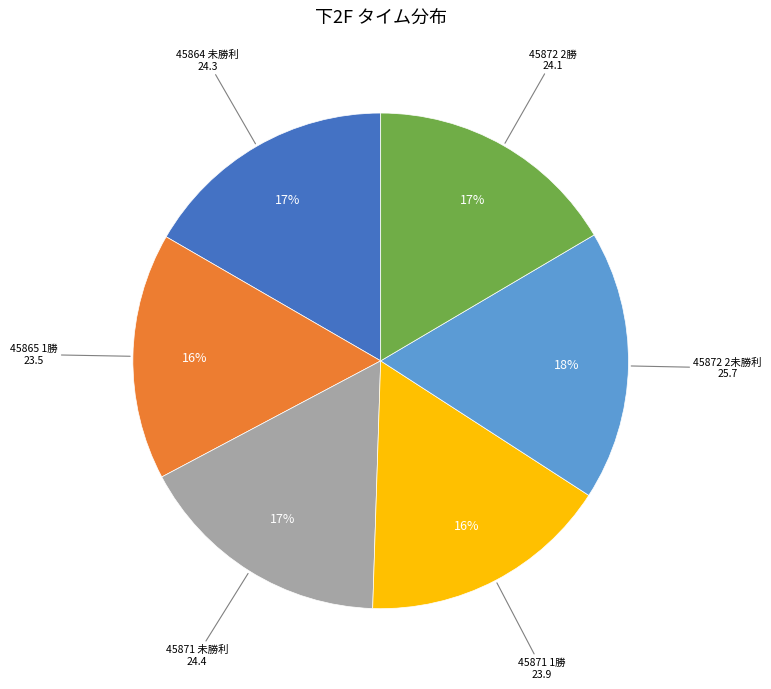

How many slices are in this pie chart?

6